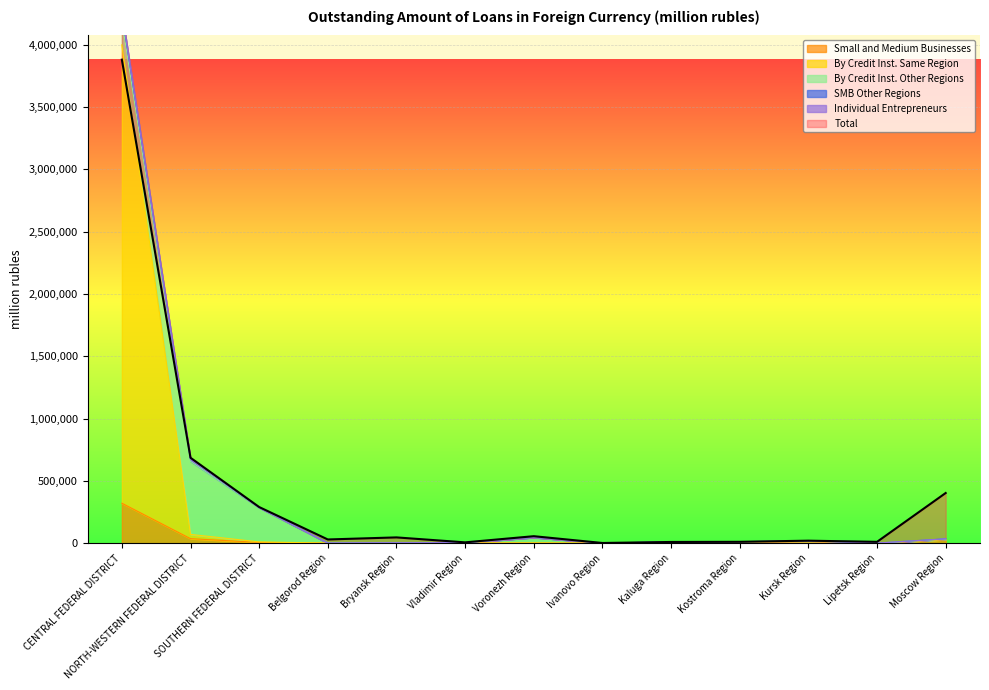

At which category does SMB Other Regions reach its first local valley?

Belgorod Region